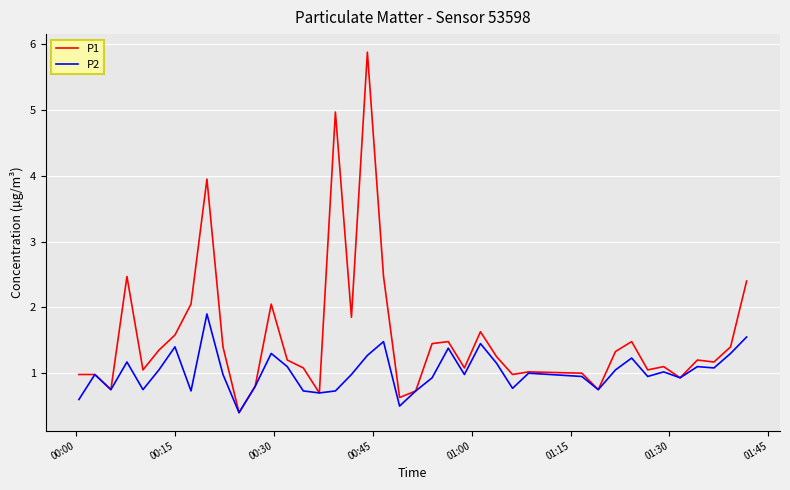

Rank the series by their maximum value, from highest to lowest.

P1, P2